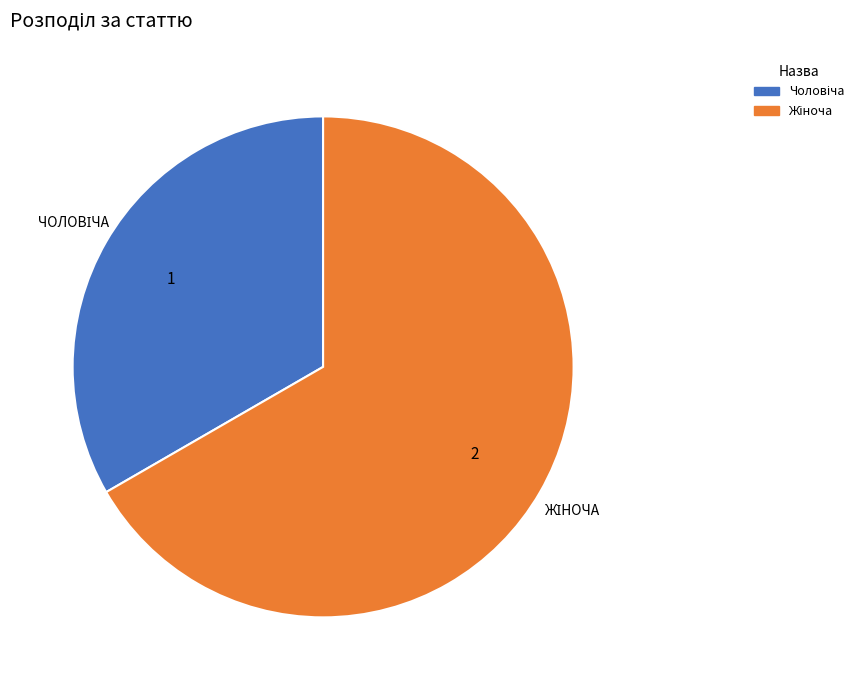

Is there a majority slice in this chart?

Yes